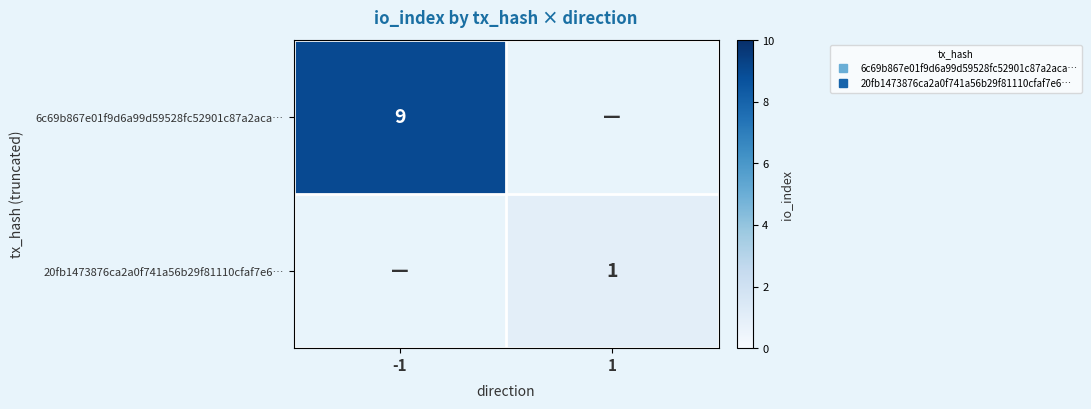

What is the maximum value shown in the chart?

9.0